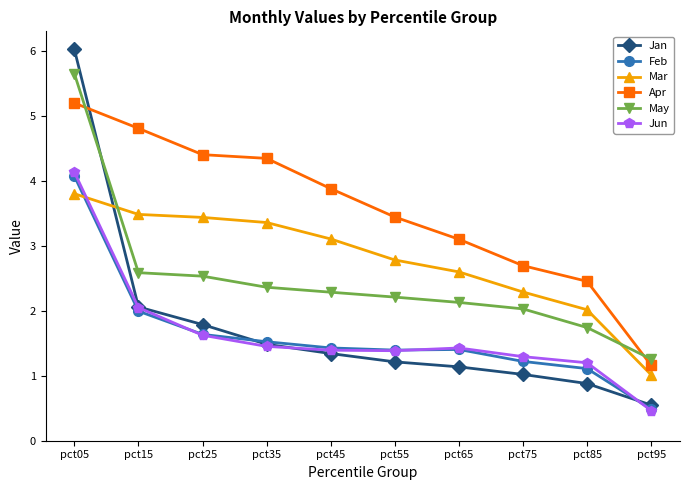

Is this an area chart (filled region under the line)?

No